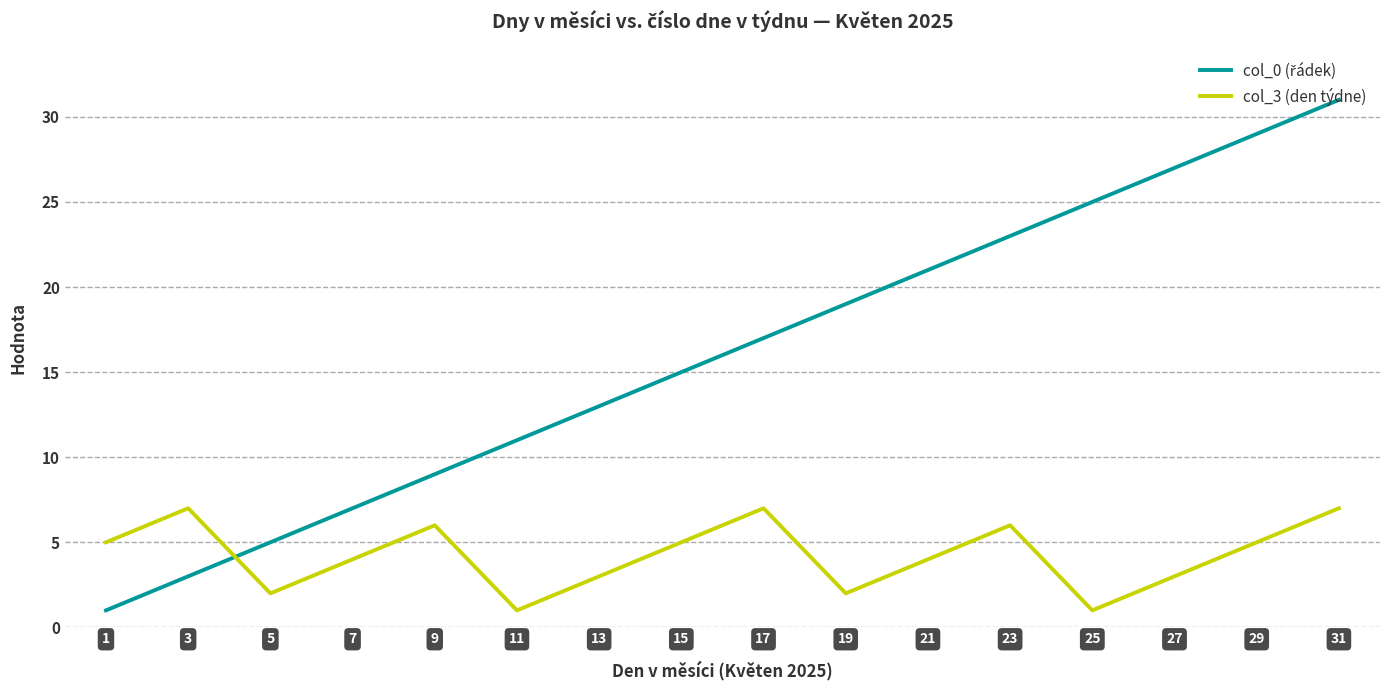

The value of col_3 (den týdne) at 1 is 5. True or false?

True